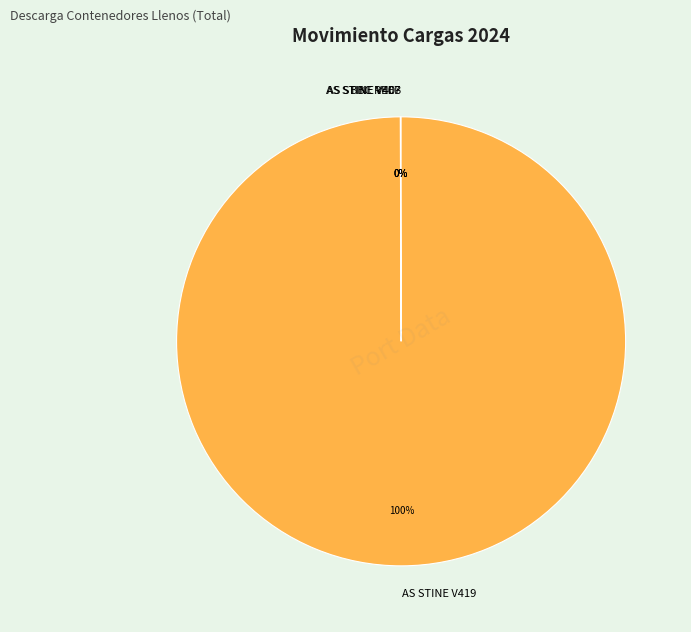

Does any single category account for the majority?

Yes